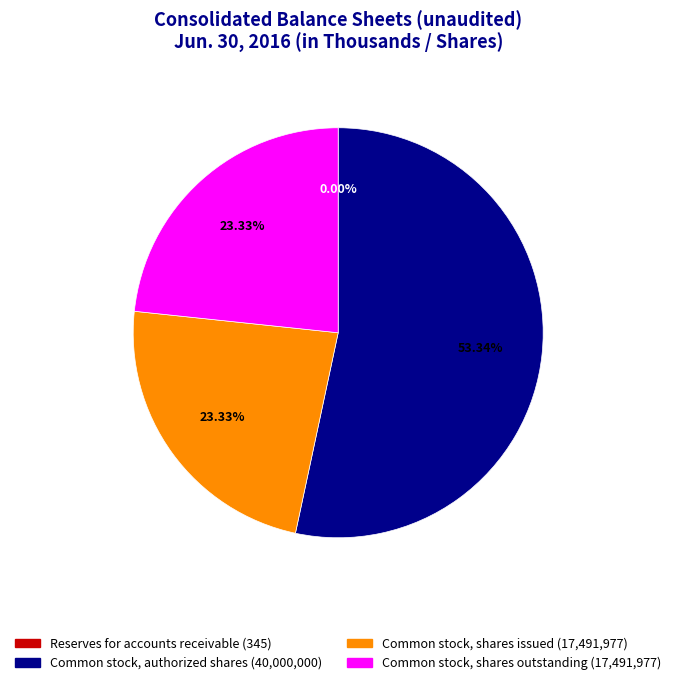

Is there any slice that represents more than half of the pie?

Yes